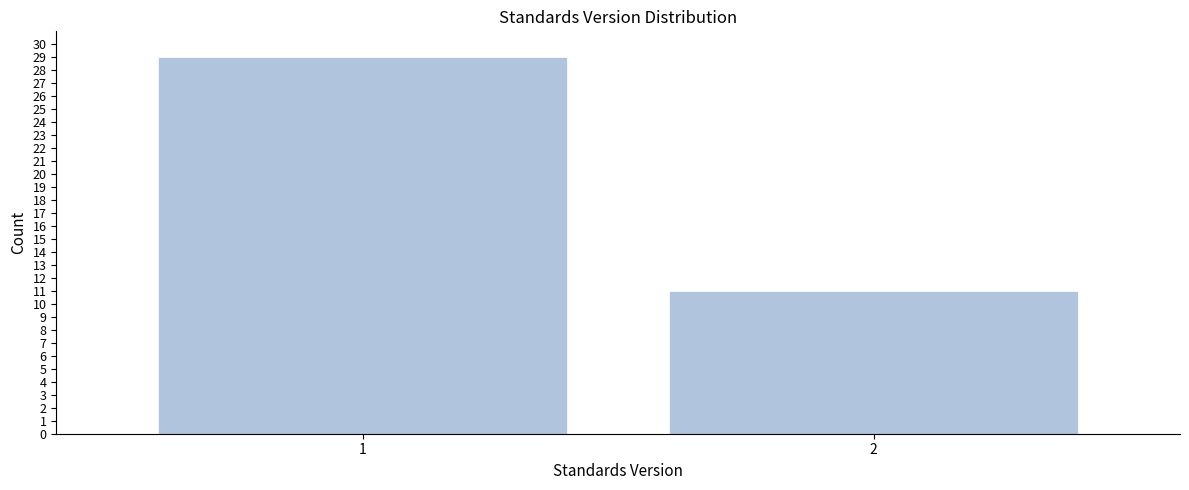

Reading left to right, list all the values displayed in this chart.

1=29	2=11